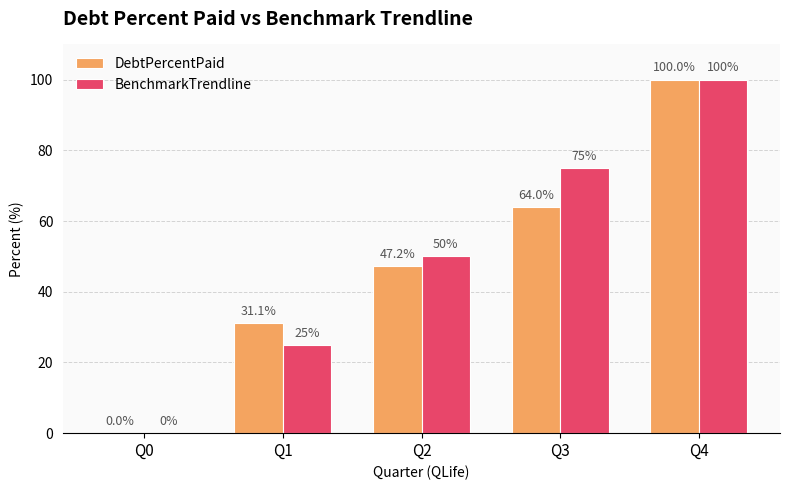

Which series has the largest total across all categories?

BenchmarkTrendline